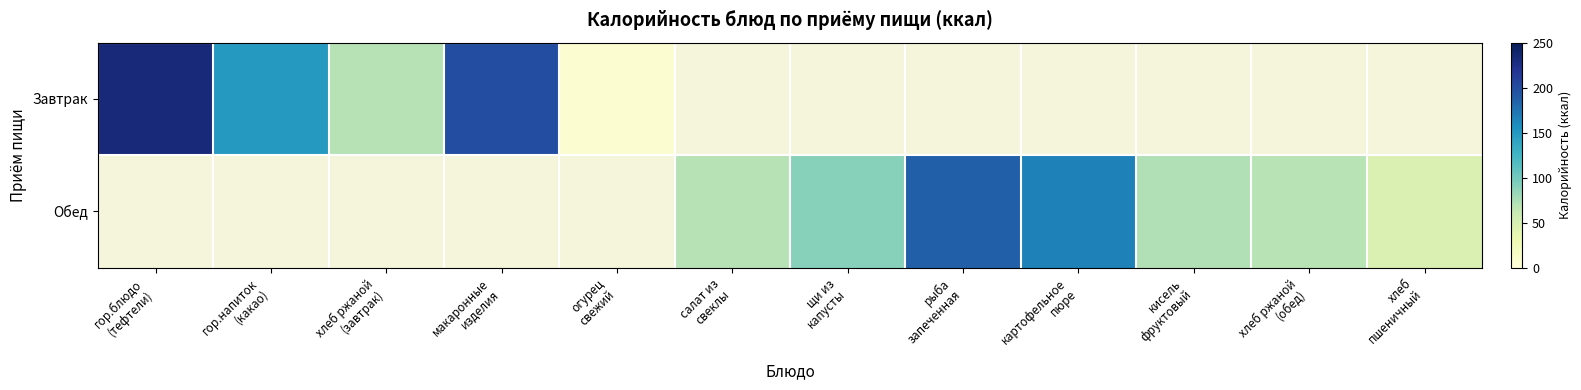

What is the sum of the Завтрак values at гор.напиток (какао) and гор.блюдо (тефтели)?

382.0